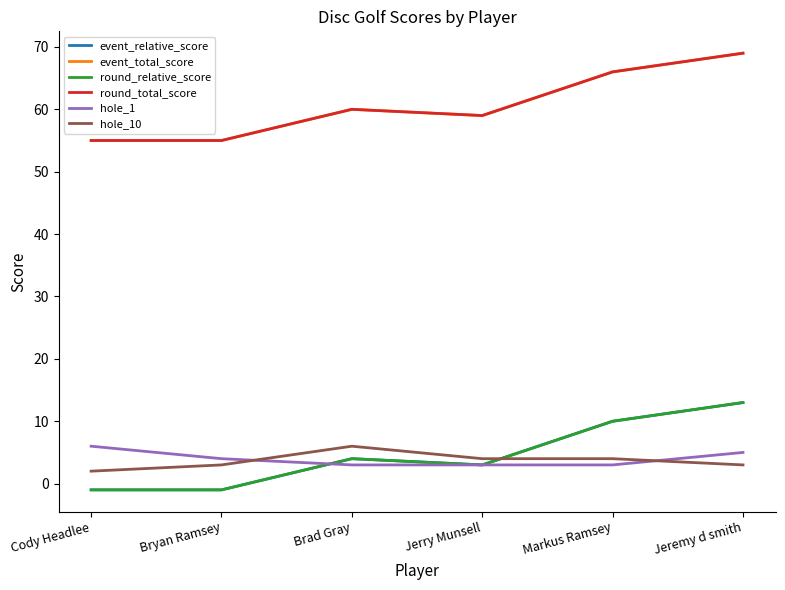

What is the difference between the highest and lowest values at Cody Headlee?

56